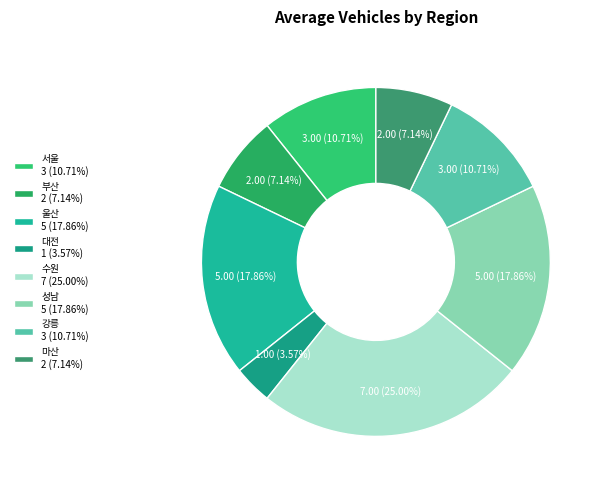

To the nearest percent, what is the difference between the largest and smallest slice percentages?

21%